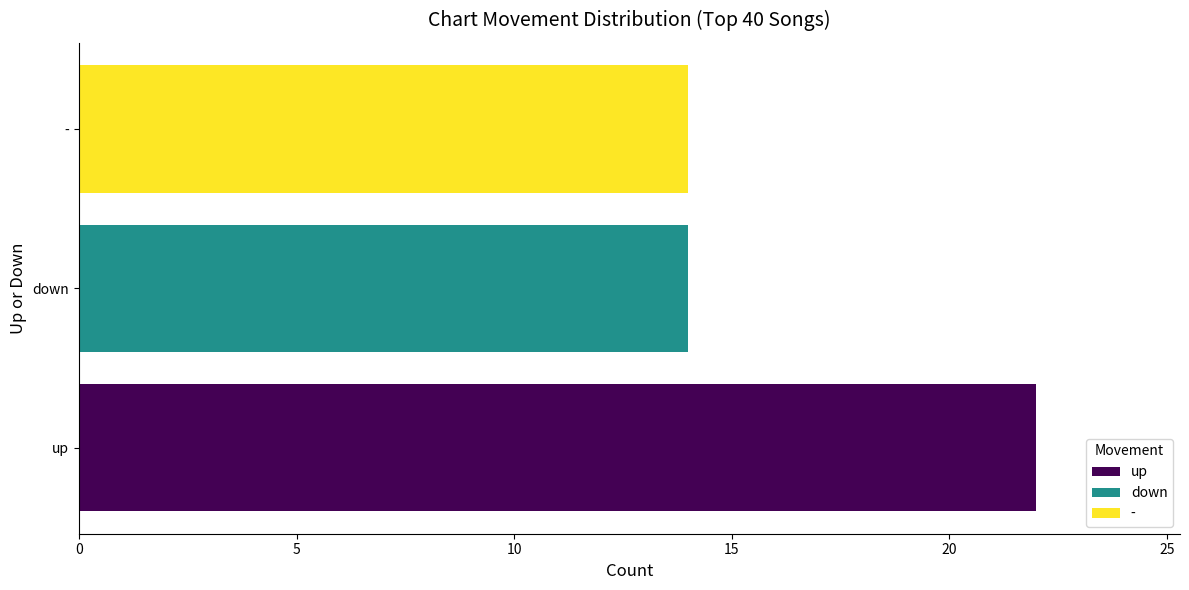

What is the maximum value shown in the chart?

22